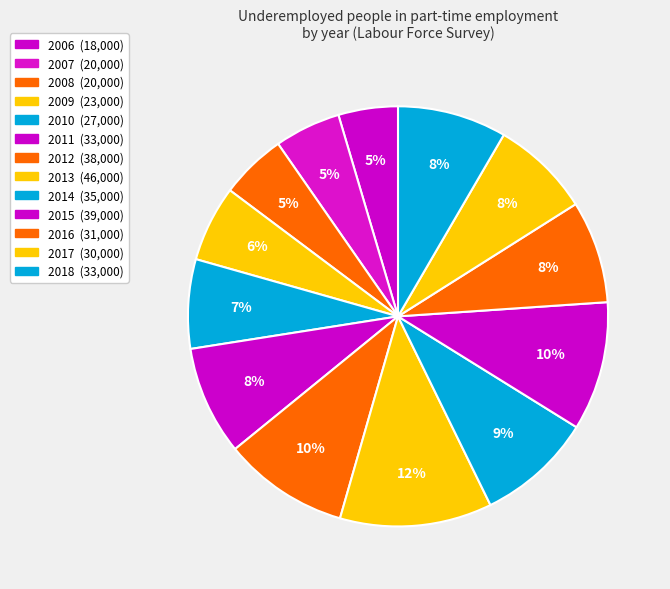

Approximately how many times larger is the value at 2015 compared to 2014?

1.1